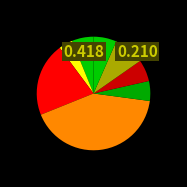

How many slices are in this pie chart?

8